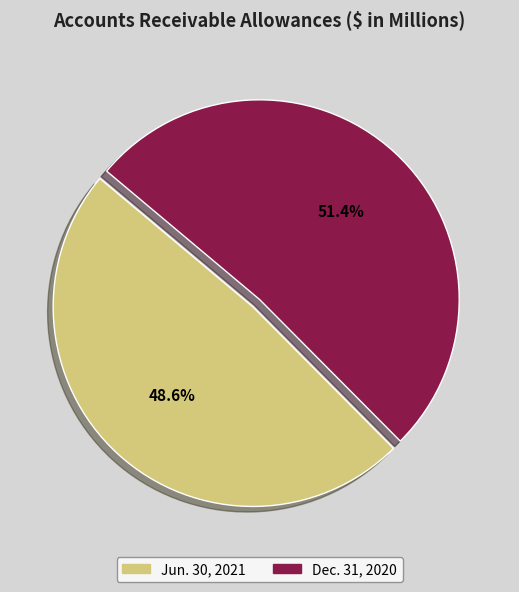

What is the largest slice in the pie chart?

Dec. 31, 2020